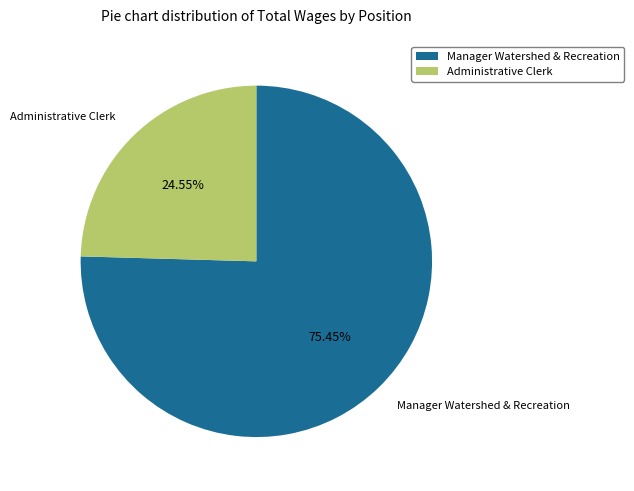

The Administrative Clerk slice represents 25% of the pie. True or false?

True